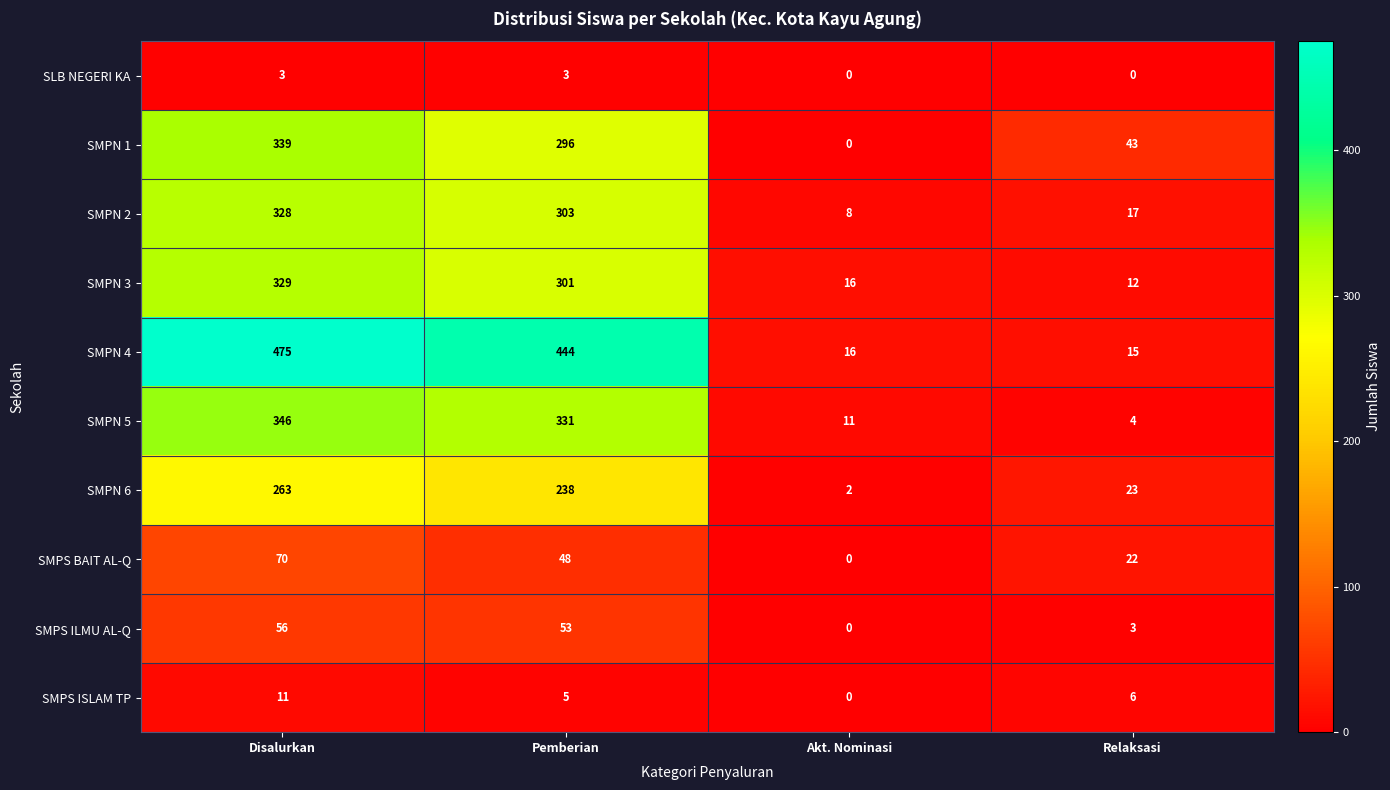

At which label does SMPS ILMU AL-Q first exceed 53?

Disalurkan